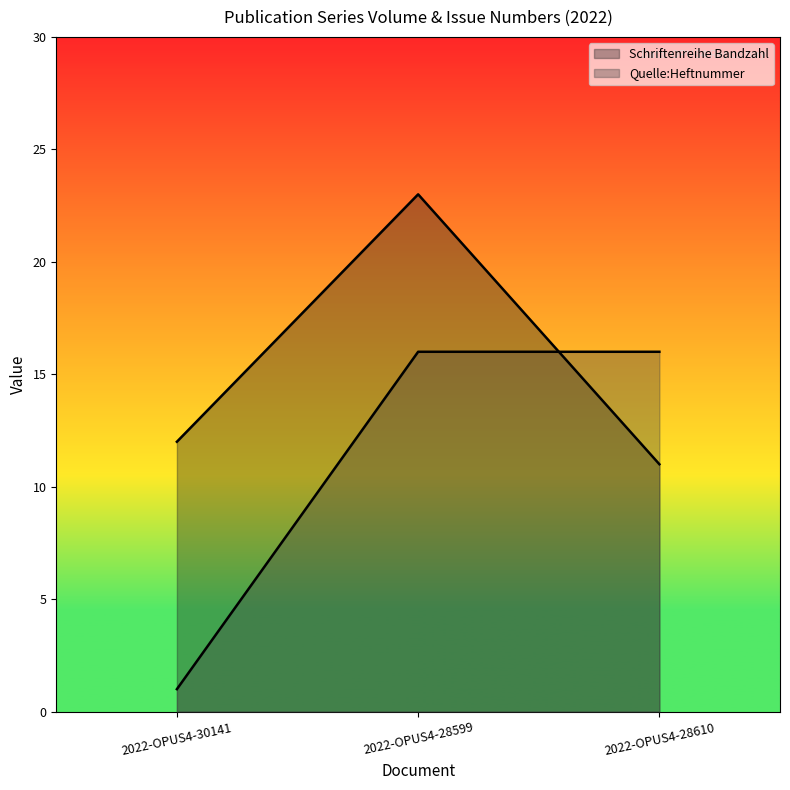

Count the number of categories in the chart.

3